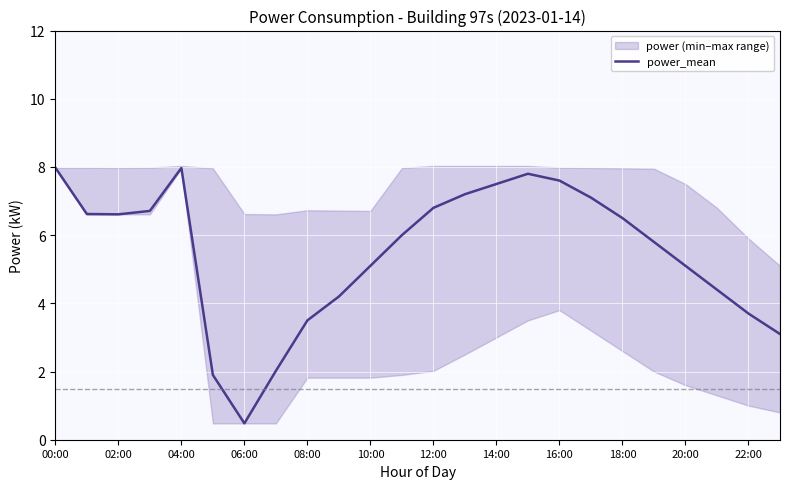

What is the maximum value shown in the chart?

8.0